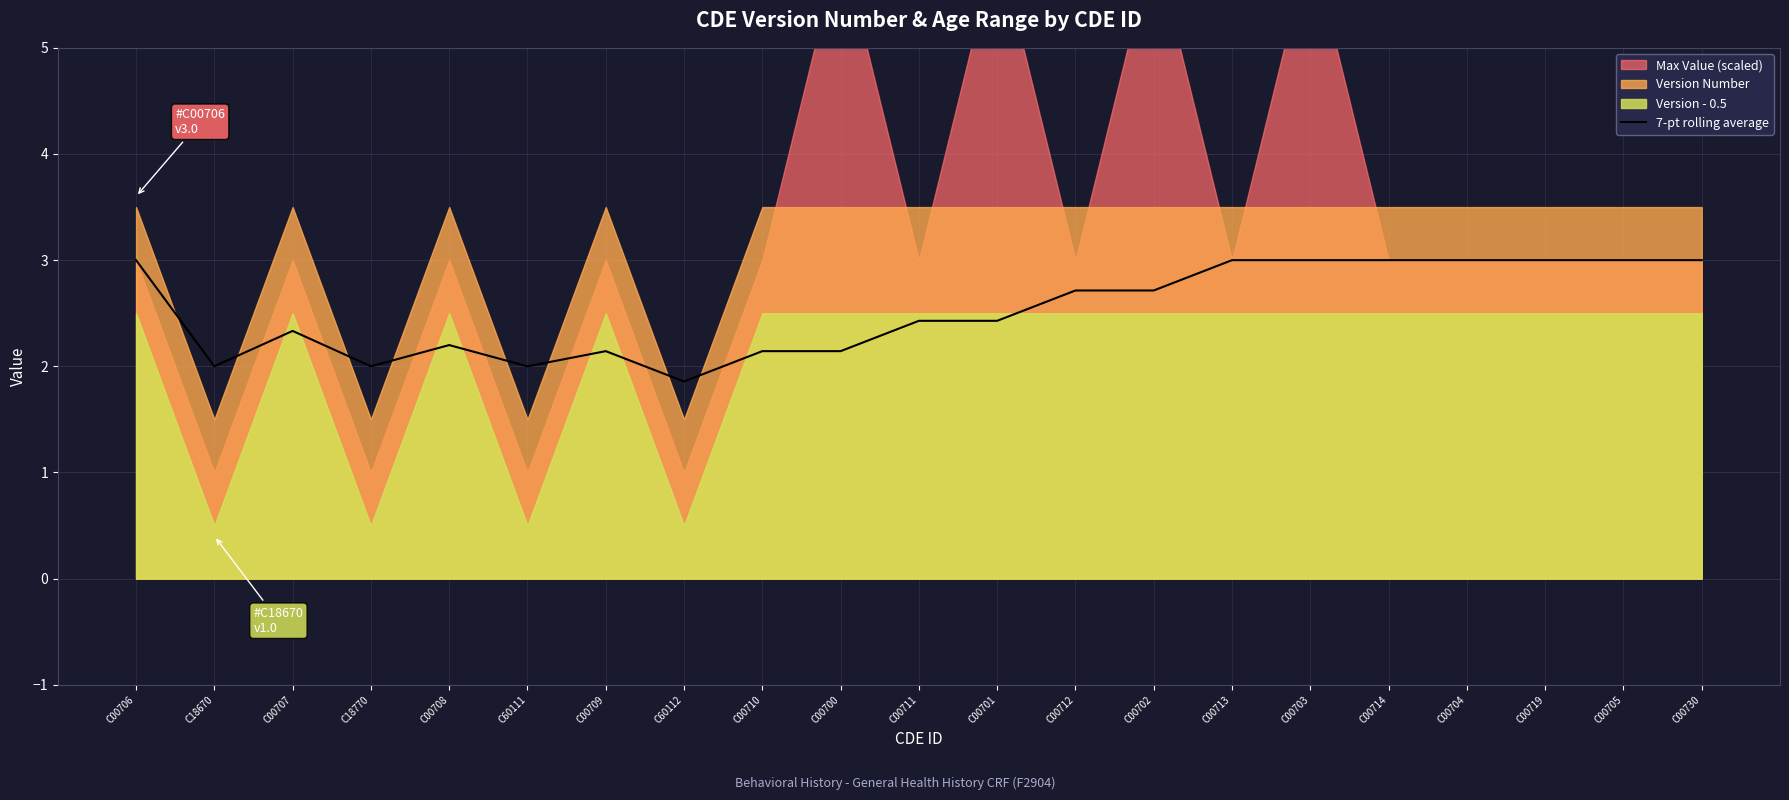

How many interior local peaks (higher than both neighbors) does the data have?

3